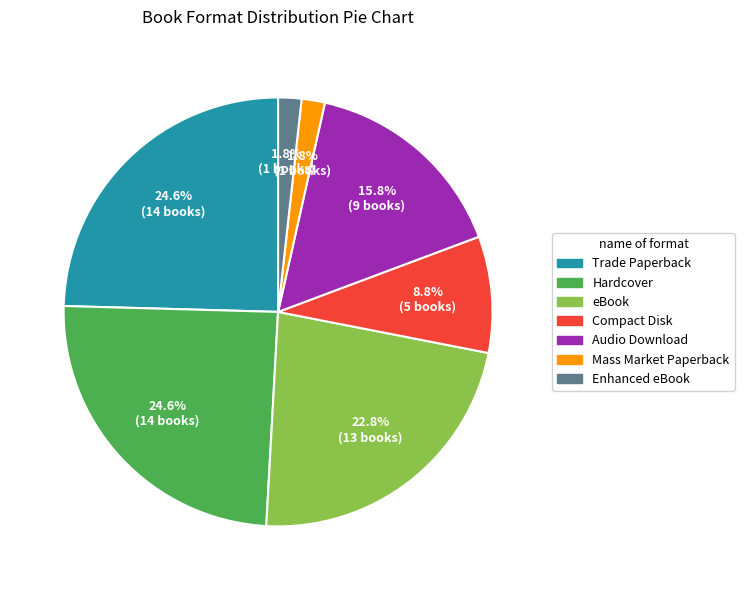

To the nearest percent, what is the difference between the Compact Disk and eBook slice percentages?

14%